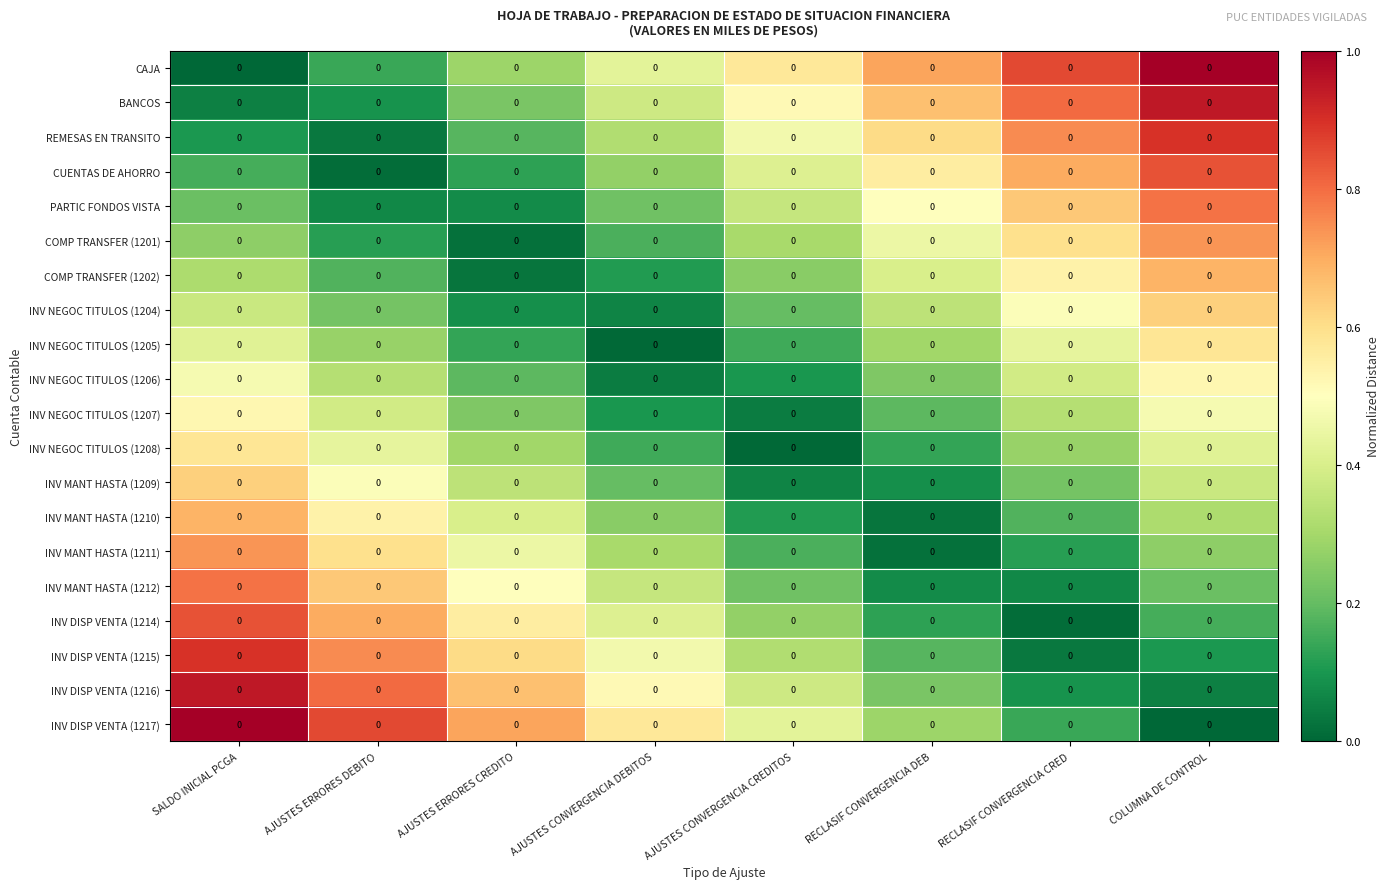

Which series has the widest spread of values?

CAJA